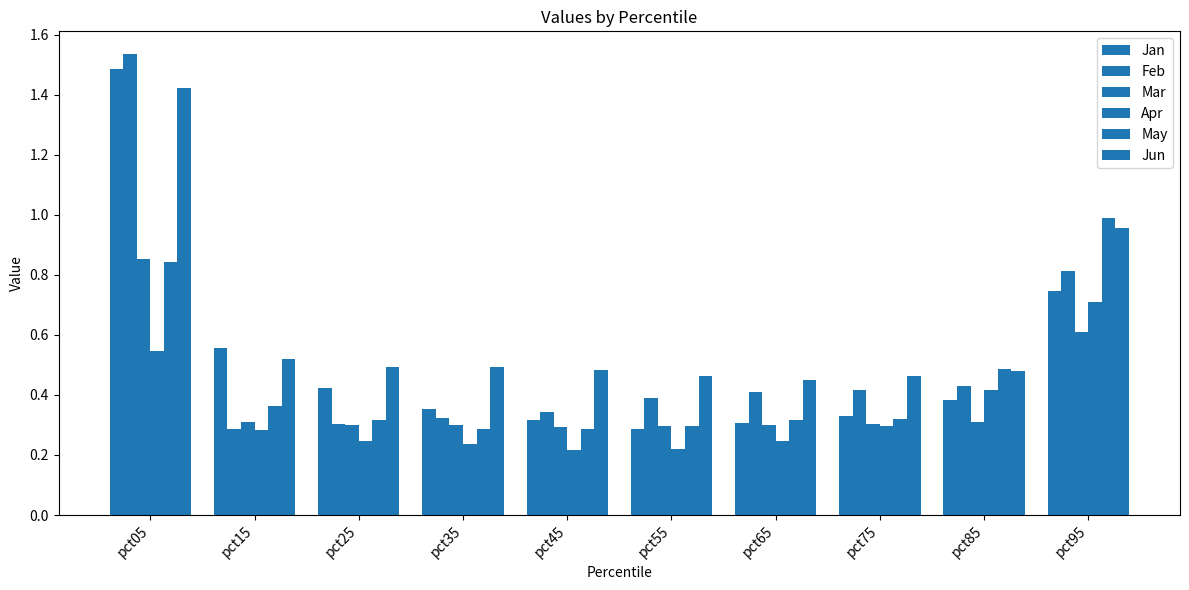

Which category has the lowest value in the Apr series?

pct45